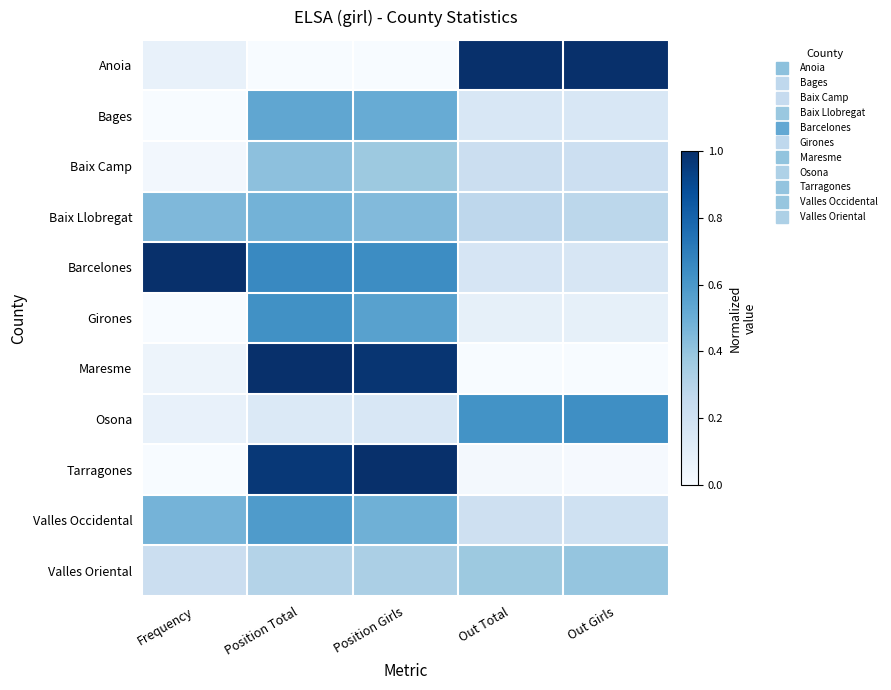

What is the total value across all series at Out Total?

3.1